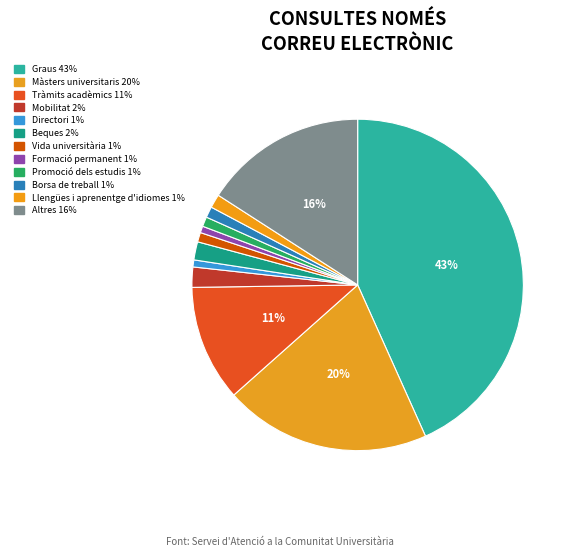

What percentage is the Altres slice, to the nearest percent?

16%